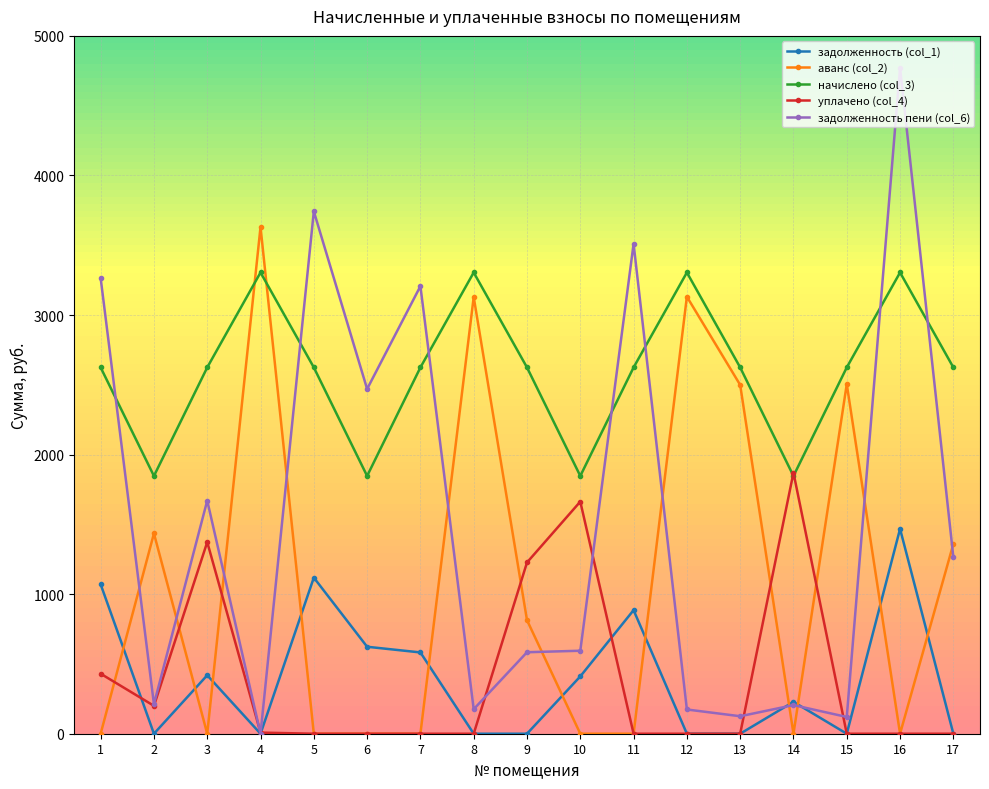

True or false: начислено (col_3) and аванс (col_2) intersect in this chart.

True